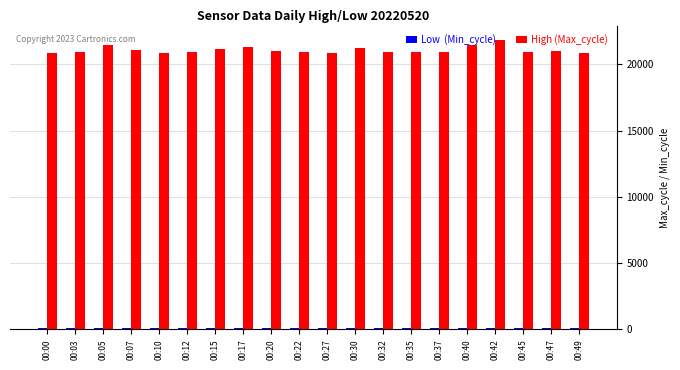

What is the maximum value shown in the chart?

21843